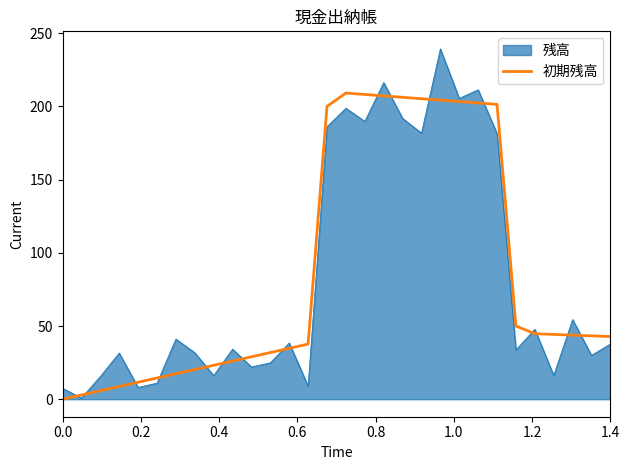

What is the maximum value for 初期残高?

209.1